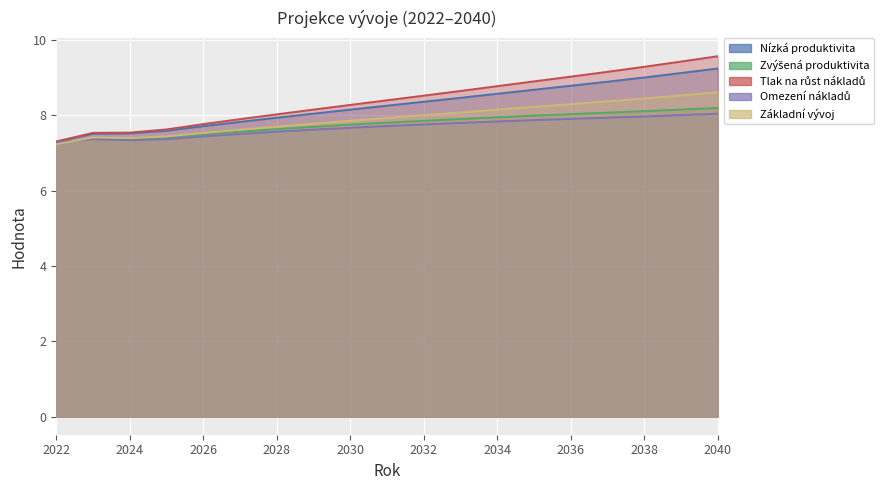

In Zvýšená produktivita, how many points are higher than both neighbors (excluding endpoints)?

1